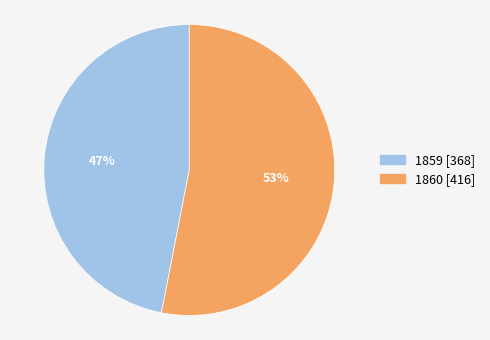

Which category has the biggest portion of the pie?

1860